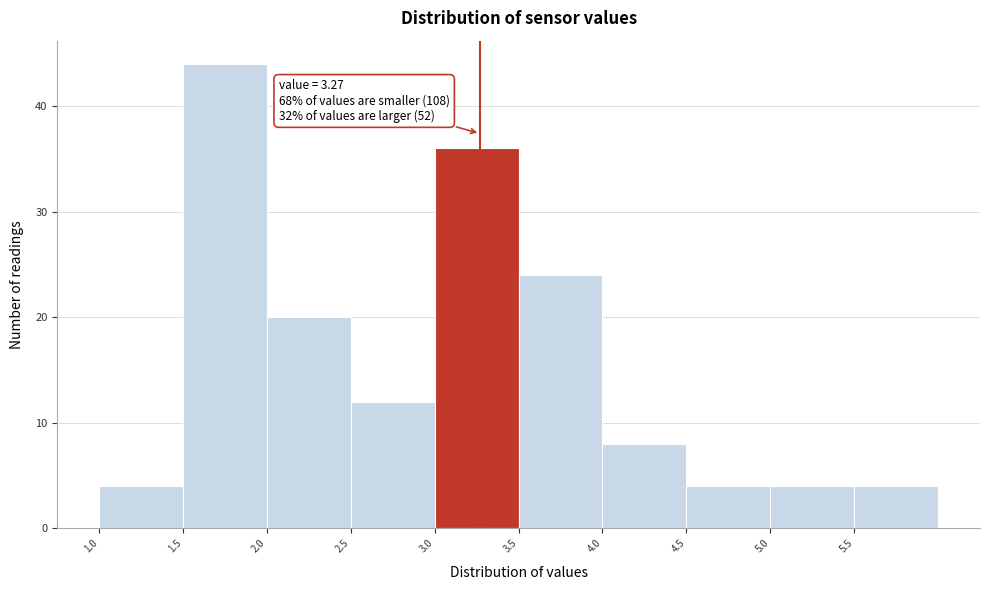

Over which range of the x-axis is the bar tallest?

1.5 to 2.0